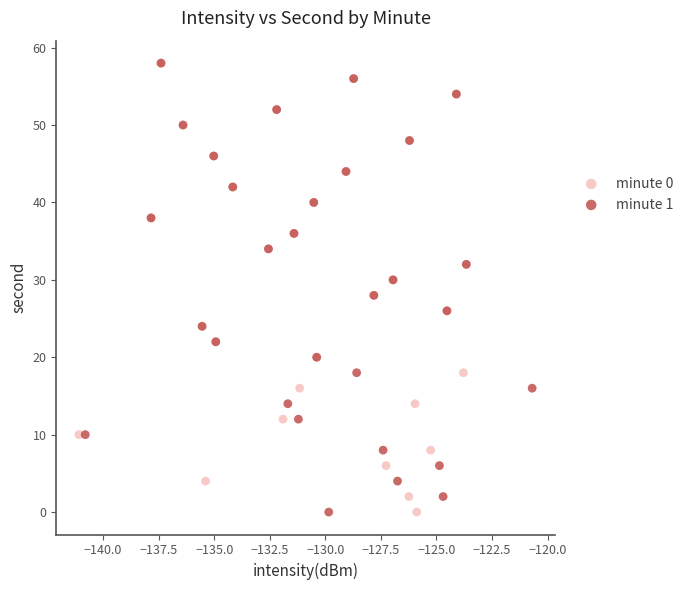

What are all the series names shown in the legend?

minute 0, minute 1